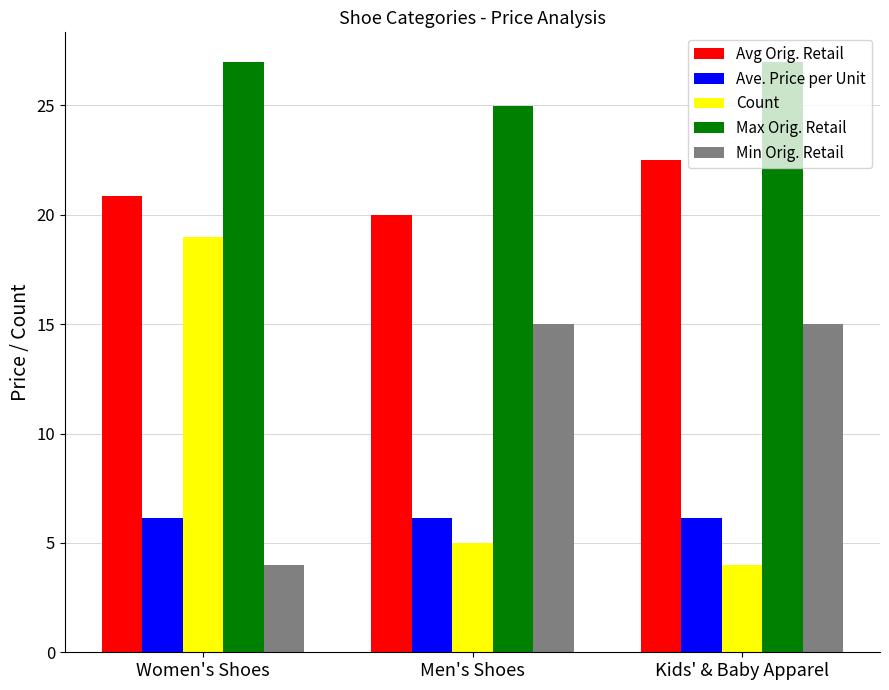

Which series has the largest total across all categories?

Max Orig. Retail